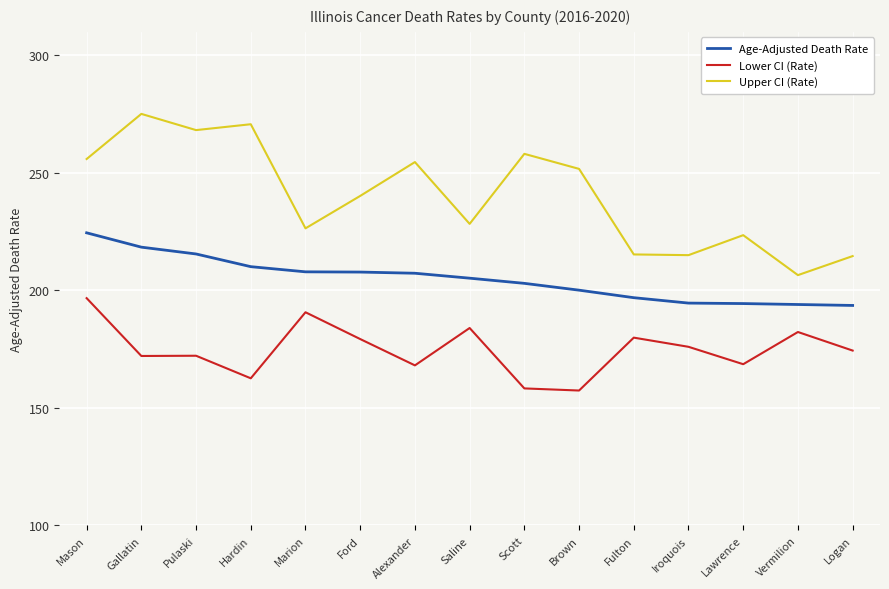

Where does the Age-Adjusted Death Rate series first go above 205?

Mason